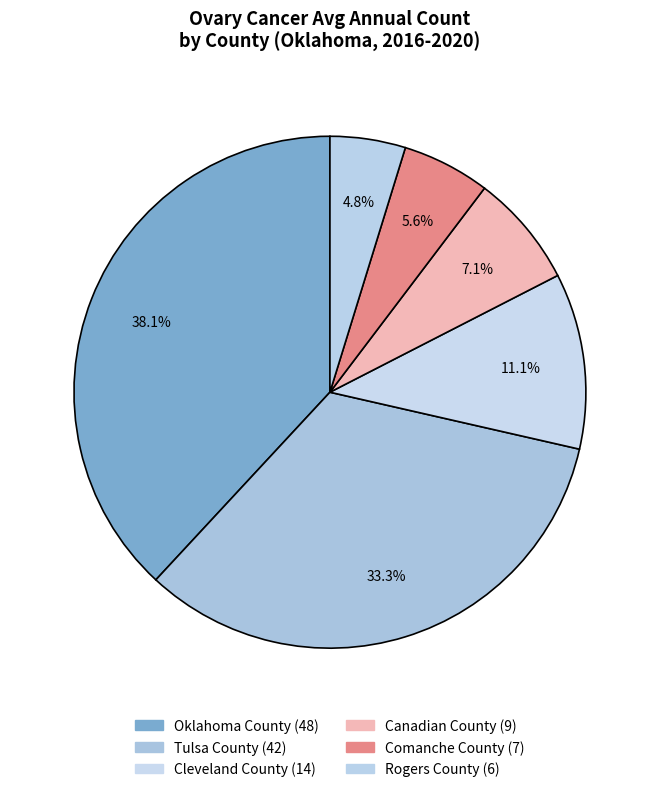

How many slices are in this pie chart?

6